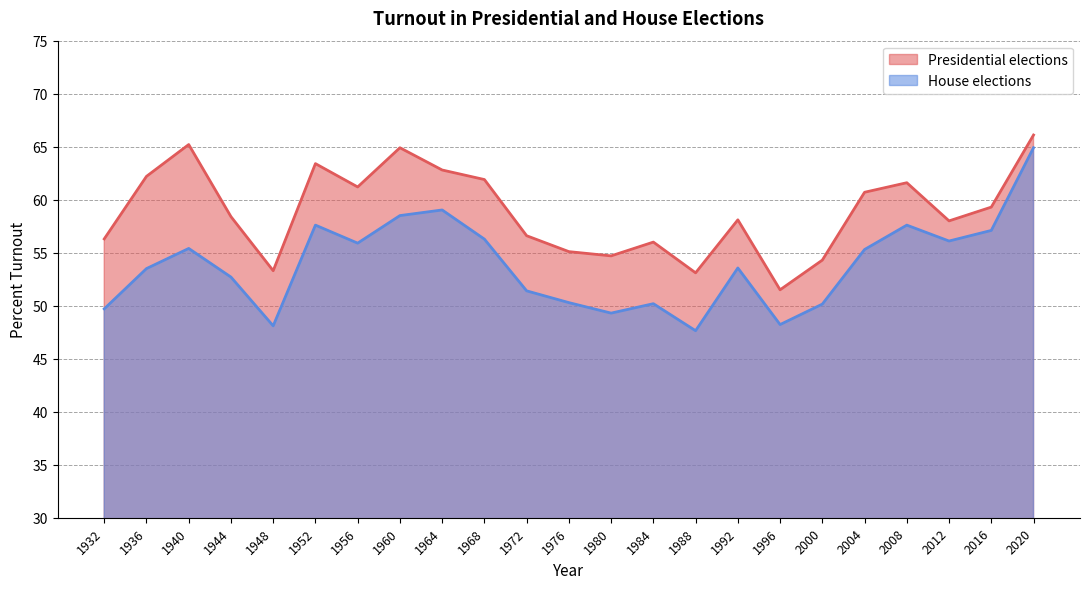

At which category is the sum across all series the highest?

2020